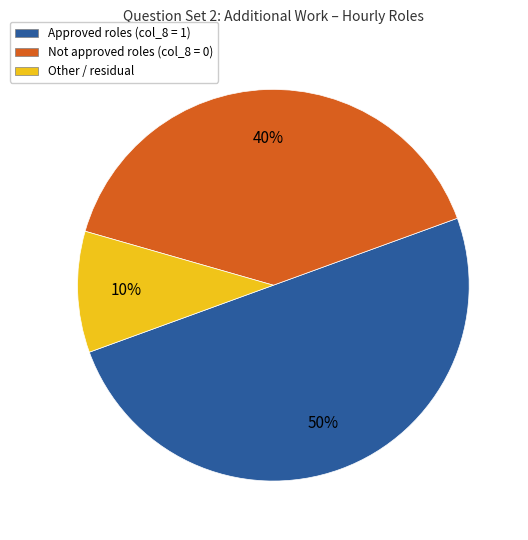

Is Other / residual the majority of the pie?

No